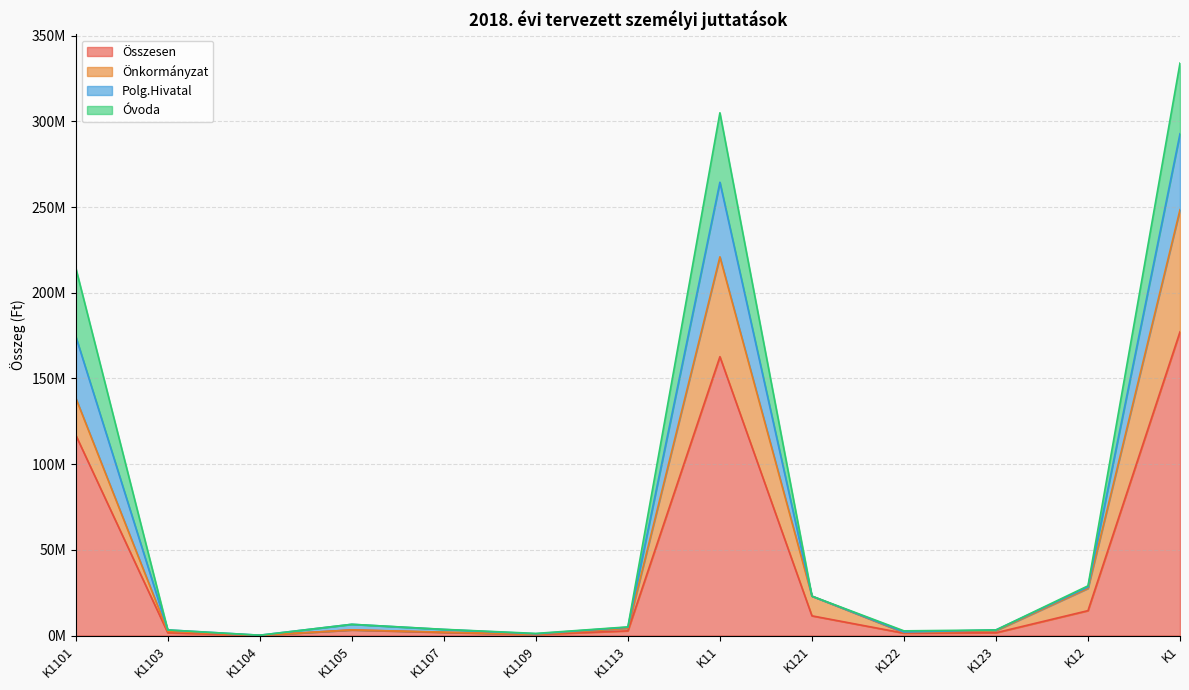

The value of Összesen at K1107 is 3106469. True or false?

False